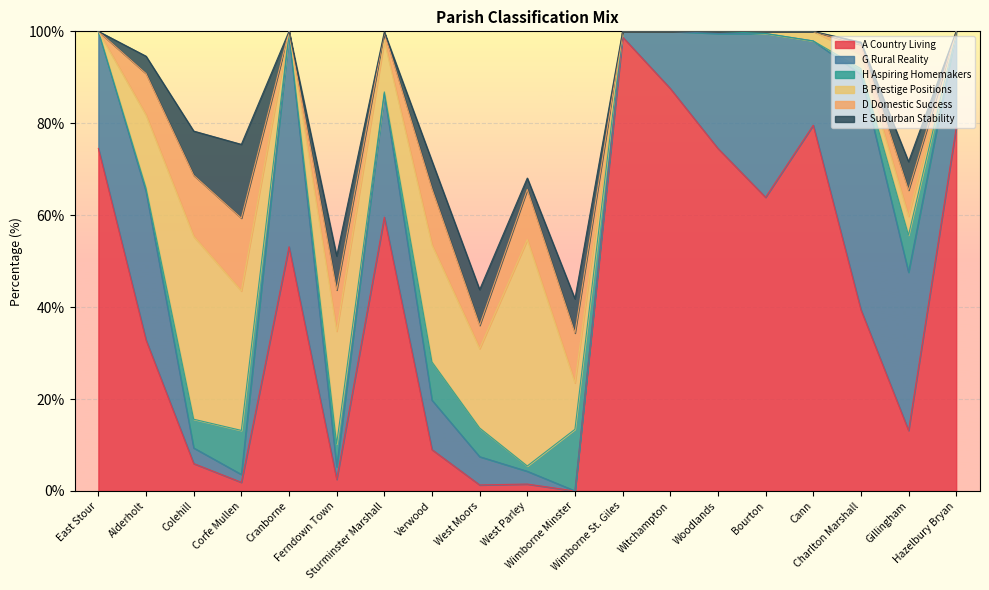

Reading left to right, transcribe all the data shown in this chart.

A Country Living: East Stour=74.5	Alderholt=32.8	Colehill=6.0	Corfe Mullen=1.9	Cranborne=53.1	Ferndown Town=2.5	Sturminster Marshall=59.6	Verwood=9.0	West Moors=1.3	West Parley=1.5	Wimborne Minster=0.0	Wimborne St. Giles=98.8	Witchampton=87.6	Woodlands=74.5	Bourton=63.9	Cann=79.6	Charlton Marshall=39.5	Gillingham=13.2	Hazelbury Bryan=79.0
G Rural Reality: East Stour=25.5	Alderholt=32.3	Colehill=3.4	Corfe Mullen=1.7	Cranborne=46.3	Ferndown Town=2.8	Sturminster Marshall=26.9	Verwood=10.8	West Moors=6.2	West Parley=2.8	Wimborne Minster=0.0	Wimborne St. Giles=1.2	Witchampton=12.4	Woodlands=25.0	Bourton=35.6	Cann=18.3	Charlton Marshall=51.2	Gillingham=34.4	Hazelbury Bryan=21.0
H Aspiring Homemakers: East Stour=0.0	Alderholt=0.7	Colehill=6.2	Corfe Mullen=9.6	Cranborne=0.3	Ferndown Town=5.0	Sturminster Marshall=0.4	Verwood=8.3	West Moors=6.2	West Parley=1.1	Wimborne Minster=13.4	Wimborne St. Giles=0.0	Witchampton=0.0	Woodlands=0.5	Bourton=0.0	Cann=0.0	Charlton Marshall=1.3	Gillingham=8.1	Hazelbury Bryan=0.0
B Prestige Positions: East Stour=0.0	Alderholt=15.9	Colehill=39.8	Corfe Mullen=30.3	Cranborne=0.3	Ferndown Town=24.5	Sturminster Marshall=11.2	Verwood=25.5	West Moors=17.3	West Parley=49.2	Wimborne Minster=10.1	Wimborne St. Giles=0.0	Witchampton=0.0	Woodlands=0.0	Bourton=0.5	Cann=2.1	Charlton Marshall=3.1	Gillingham=4.1	Hazelbury Bryan=0.0
D Domestic Success: East Stour=0.0	Alderholt=9.0	Colehill=13.3	Corfe Mullen=15.8	Cranborne=0.0	Ferndown Town=9.0	Sturminster Marshall=1.7	Verwood=12.2	West Moors=5.1	West Parley=10.9	Wimborne Minster=10.9	Wimborne St. Giles=0.0	Witchampton=0.0	Woodlands=0.0	Bourton=0.0	Cann=0.0	Charlton Marshall=2.2	Gillingham=5.7	Hazelbury Bryan=0.0
E Suburban Stability: East Stour=0.0	Alderholt=3.8	Colehill=9.6	Corfe Mullen=16.0	Cranborne=0.0	Ferndown Town=7.4	Sturminster Marshall=0.1	Verwood=6.0	West Moors=7.8	West Parley=2.5	Wimborne Minster=7.4	Wimborne St. Giles=0.0	Witchampton=0.0	Woodlands=0.0	Bourton=0.0	Cann=0.0	Charlton Marshall=0.5	Gillingham=6.2	Hazelbury Bryan=0.0